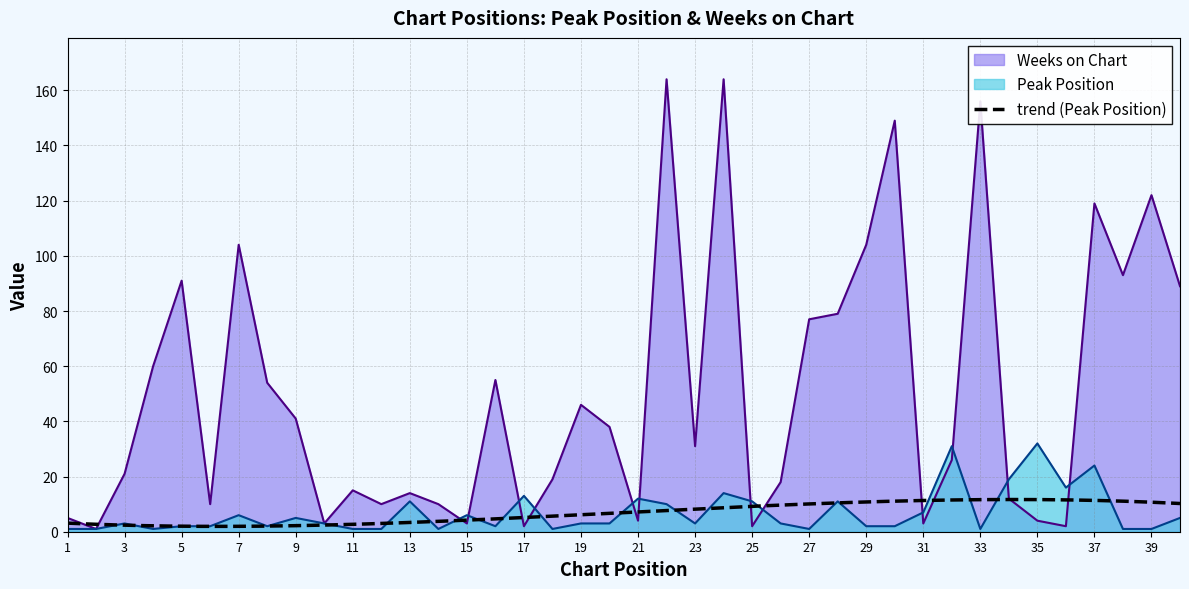

List the labels in order of Peak Position value, smallest first.

1, 2, 4, 11, 12, 14, 18, 27, 33, 38, 39, 5, 6, 8, 16, 29, 30, 3, 10, 19, 20, 23, 26, 9, 40, 7, 15, 31, 22, 13, 25, 28, 21, 17, 24, 36, 34, 37, 32, 35